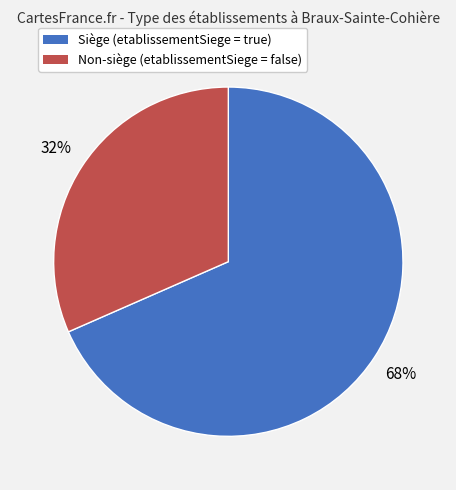

Is there a majority slice in this chart?

Yes